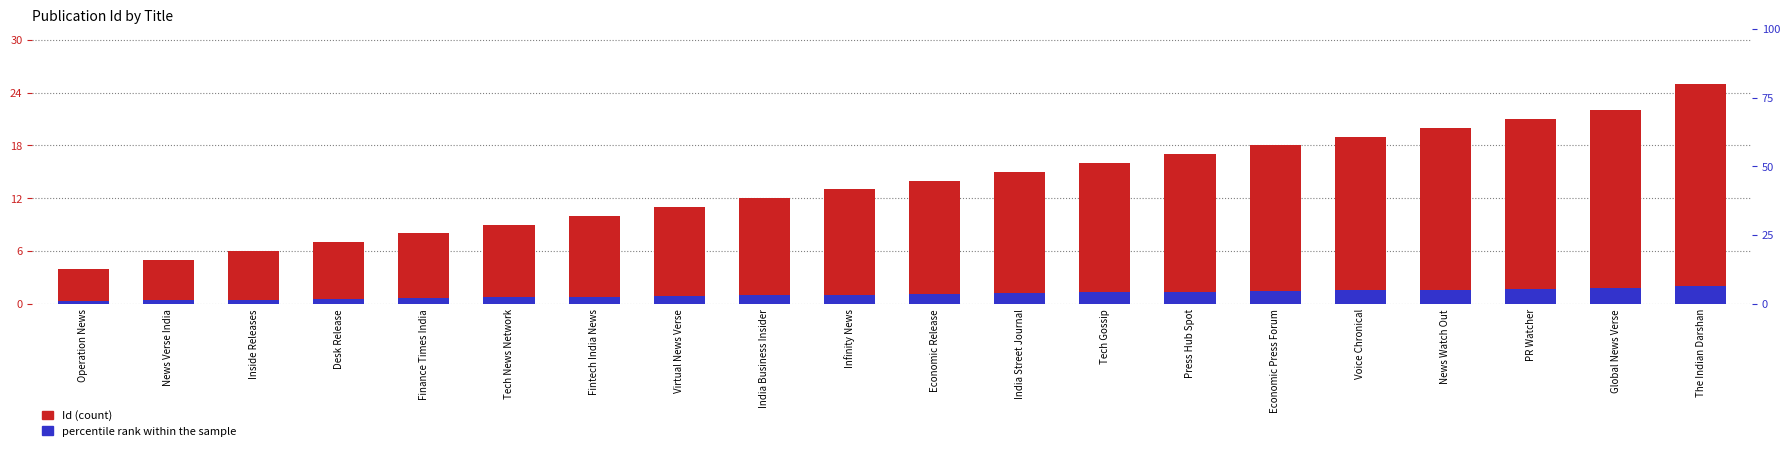

What is the minimum value shown in the chart?

0.3